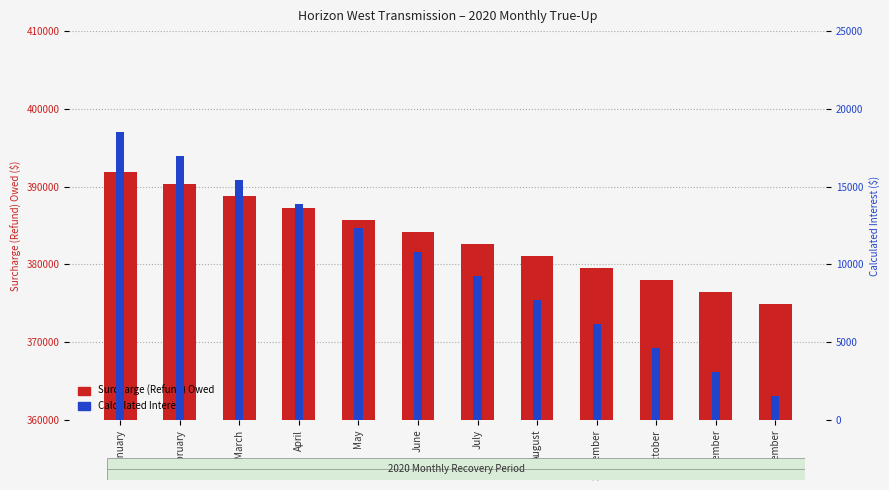

Rank the series by their maximum value, from lowest to highest.

Calculated Interest, Surcharge (Refund) Owed